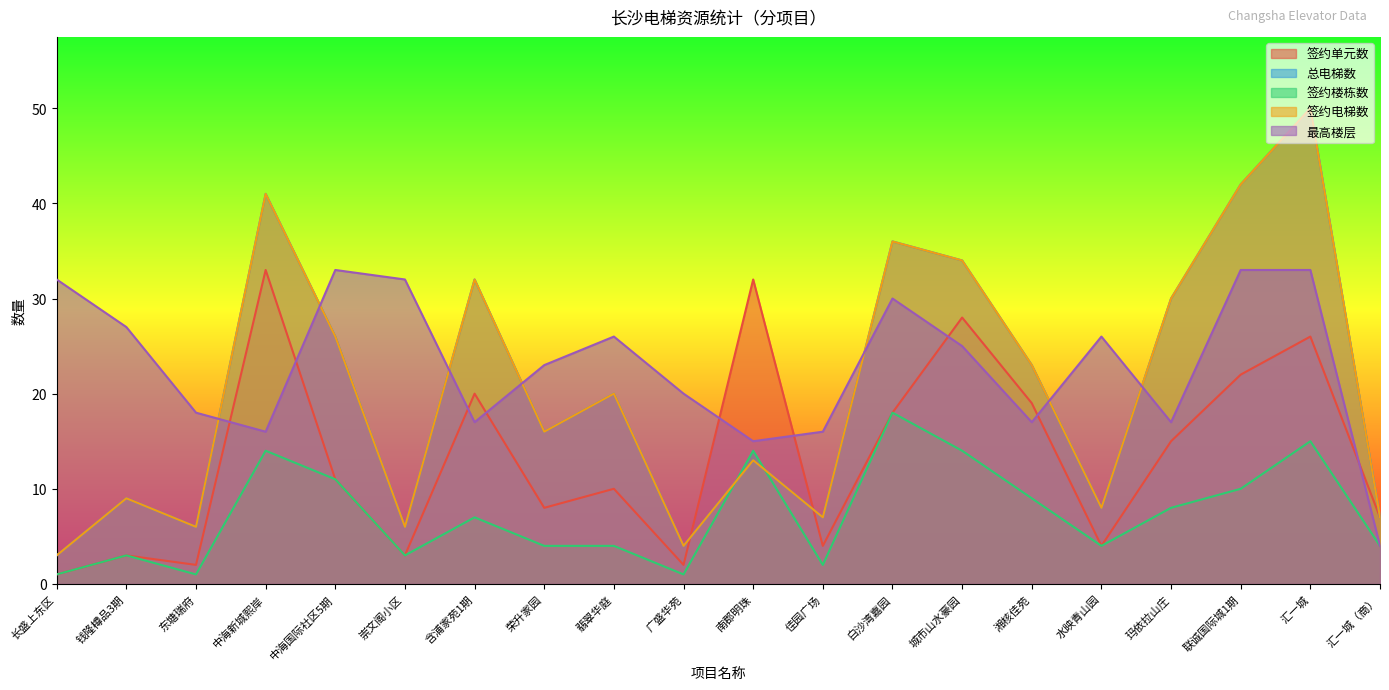

Reading left to right, list all the values displayed in this chart.

签约单元数: 长盛上东区=1	钱隆樽品3期=3	东塘瑞府=2	中海新城熙岸=33	中海国际社区5期=11	崇文阁小区=3	含浦家苑1期=20	荣升家园=8	翡翠华庭=10	广盛华苑=2	南郡明珠=32	佳园广场=4	白沙湾嘉园=18	城市山水豪园=28	湘核佳苑=19	水映青山园=4	玛依拉山庄=15	联诚国际城1期=22	汇一城=26	汇一城（商）=7
总电梯数: 长盛上东区=3	钱隆樽品3期=9	东塘瑞府=6	中海新城熙岸=41	中海国际社区5期=26	崇文阁小区=6	含浦家苑1期=32	荣升家园=16	翡翠华庭=20	广盛华苑=4	南郡明珠=13	佳园广场=7	白沙湾嘉园=36	城市山水豪园=34	湘核佳苑=23	水映青山园=8	玛依拉山庄=30	联诚国际城1期=42	汇一城=50	汇一城（商）=7
签约楼栋数: 长盛上东区=1	钱隆樽品3期=3	东塘瑞府=1	中海新城熙岸=14	中海国际社区5期=11	崇文阁小区=3	含浦家苑1期=7	荣升家园=4	翡翠华庭=4	广盛华苑=1	南郡明珠=14	佳园广场=2	白沙湾嘉园=18	城市山水豪园=14	湘核佳苑=9	水映青山园=4	玛依拉山庄=8	联诚国际城1期=10	汇一城=15	汇一城（商）=4
签约电梯数: 长盛上东区=3	钱隆樽品3期=9	东塘瑞府=6	中海新城熙岸=41	中海国际社区5期=26	崇文阁小区=6	含浦家苑1期=32	荣升家园=16	翡翠华庭=20	广盛华苑=4	南郡明珠=13	佳园广场=7	白沙湾嘉园=36	城市山水豪园=34	湘核佳苑=23	水映青山园=8	玛依拉山庄=30	联诚国际城1期=42	汇一城=50	汇一城（商）=7
最高楼层: 长盛上东区=32	钱隆樽品3期=27	东塘瑞府=18	中海新城熙岸=16	中海国际社区5期=33	崇文阁小区=32	含浦家苑1期=17	荣升家园=23	翡翠华庭=26	广盛华苑=20	南郡明珠=15	佳园广场=16	白沙湾嘉园=30	城市山水豪园=25	湘核佳苑=17	水映青山园=26	玛依拉山庄=17	联诚国际城1期=33	汇一城=33	汇一城（商）=4